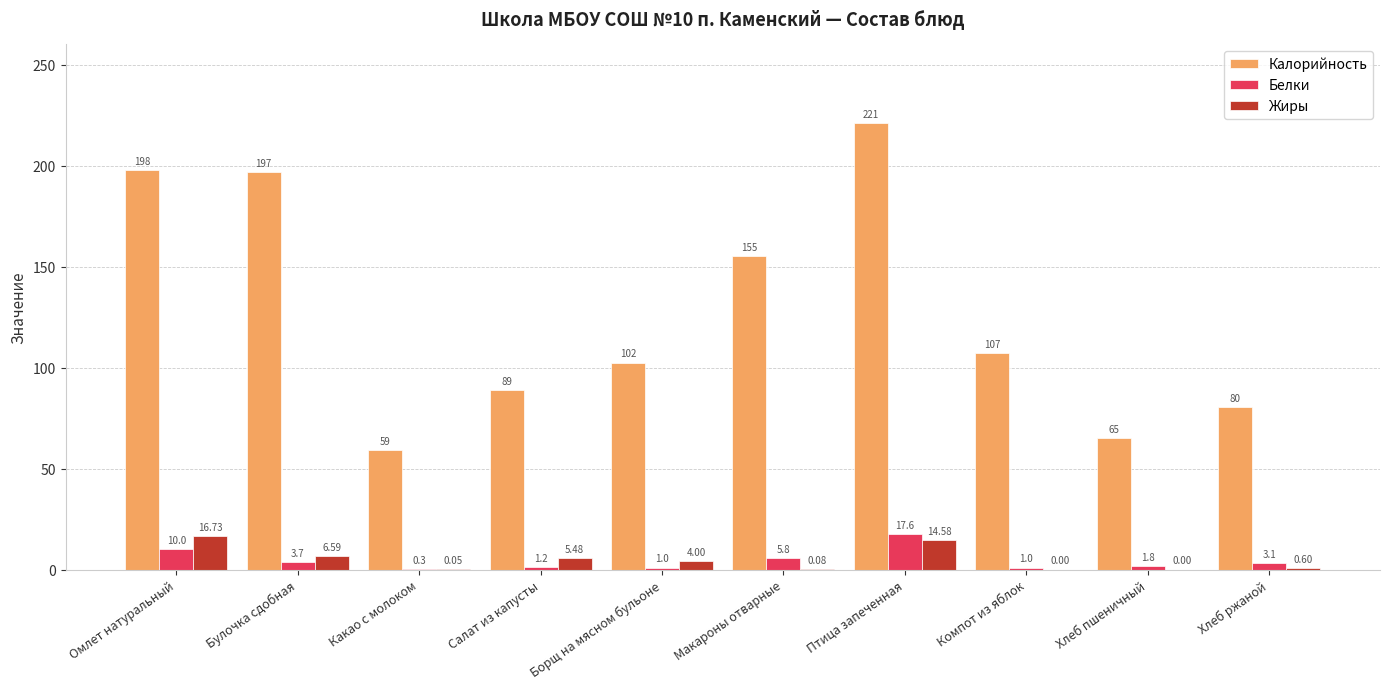

Is the value of Белки at Хлеб ржаной greater than the value of Калорийность at Компот из яблок?

No